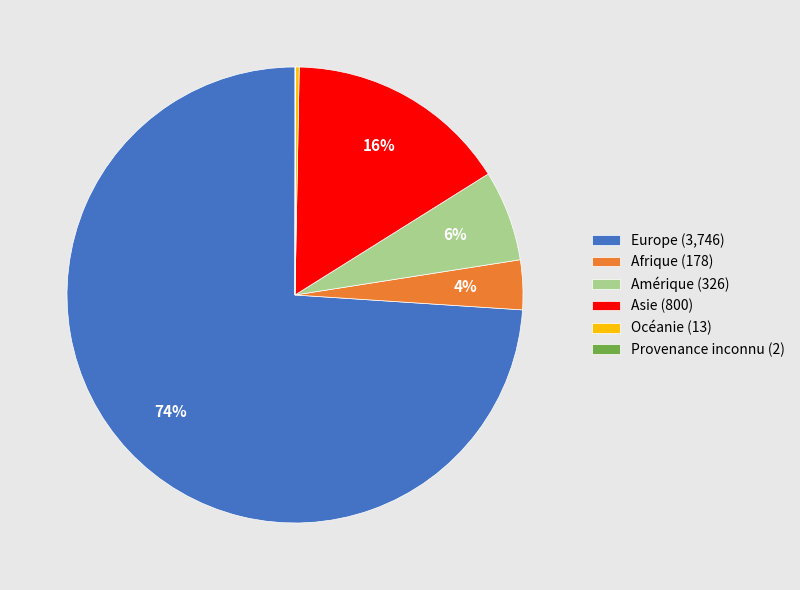

Does Asie (800) represent more than half of the total?

No